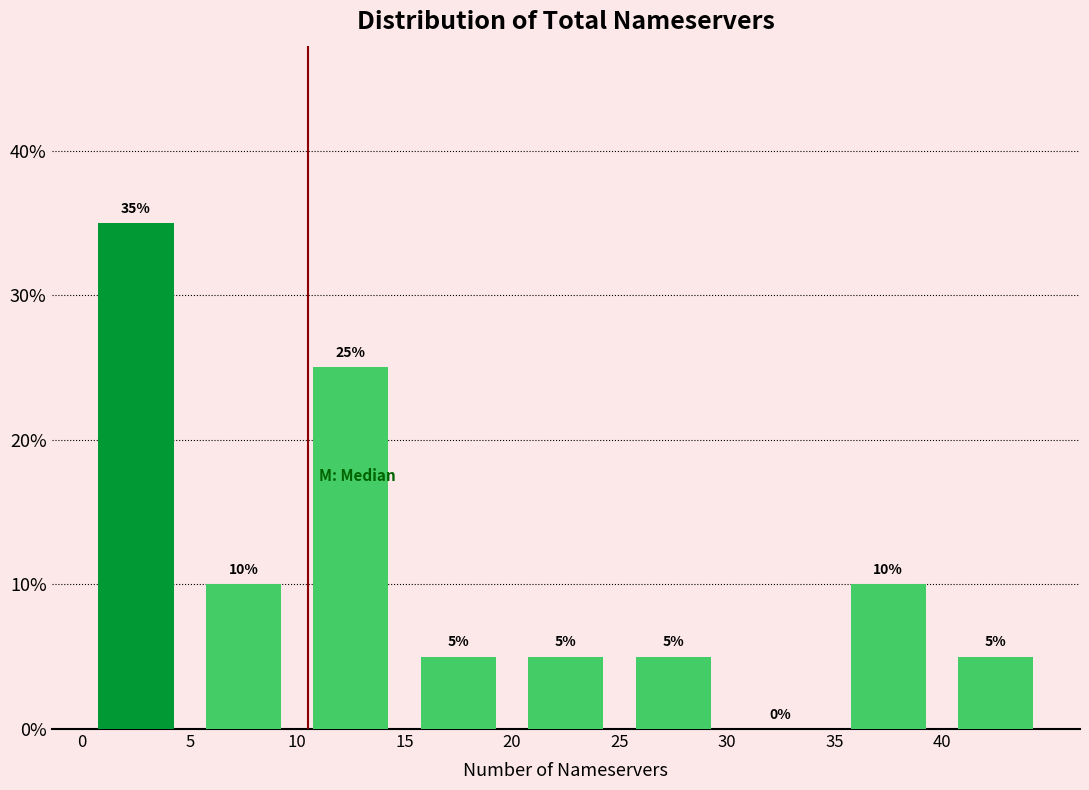

Reading left to right, list every bar in this chart as the range it spans on the x-axis followed by its height.

0 to 5: 35
5 to 10: 10
10 to 15: 25
15 to 20: 5
20 to 25: 5
25 to 30: 5
30 to 35: 0
35 to 40: 10
40 to 45: 5